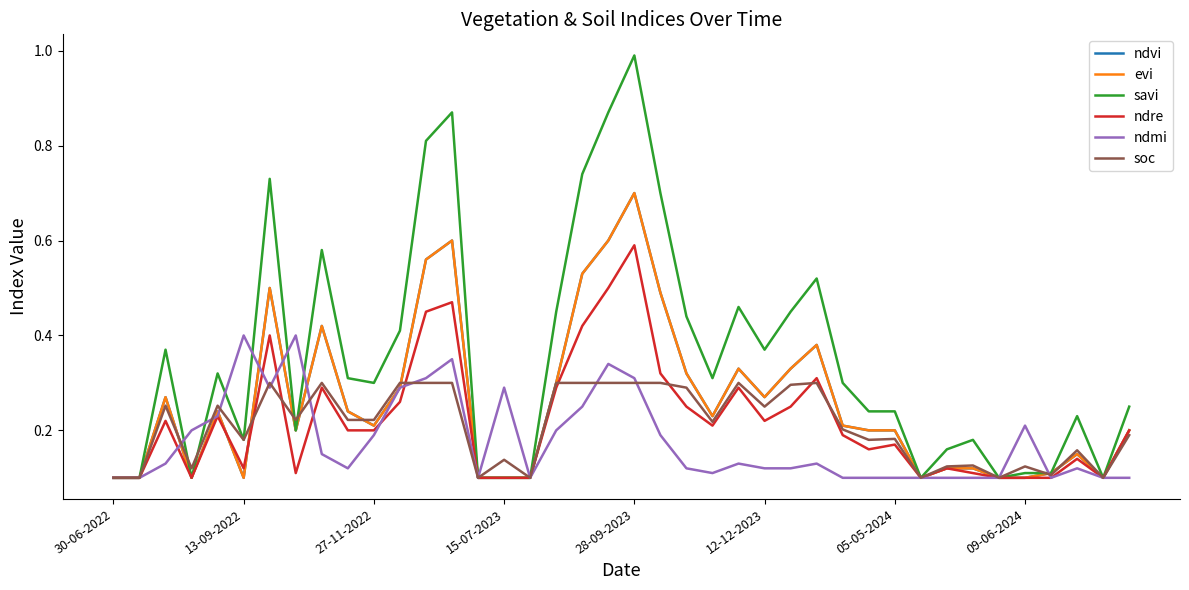

What is the difference between the maximum and second lowest values in the savi series?

0.9